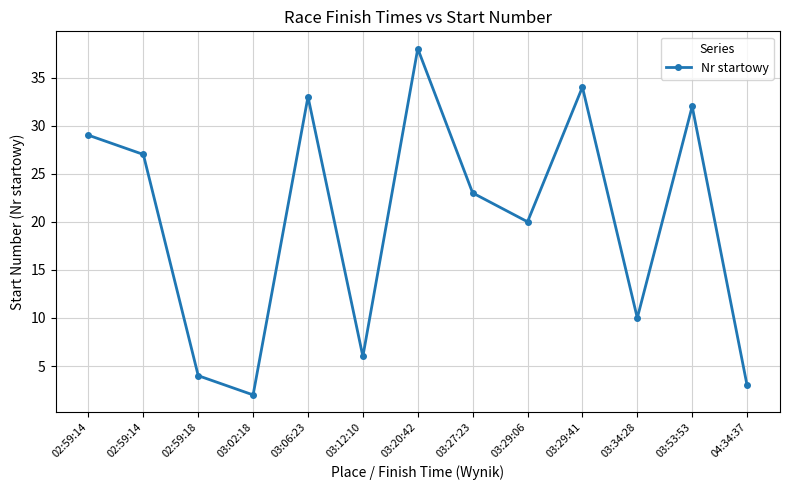

Rank the categories by value from lowest to highest.

03:02:18, 04:34:37, 02:59:18, 03:12:10, 03:34:28, 03:29:06, 03:27:23, 02:59:14, 02:59:14, 03:53:53, 03:06:23, 03:29:41, 03:20:42